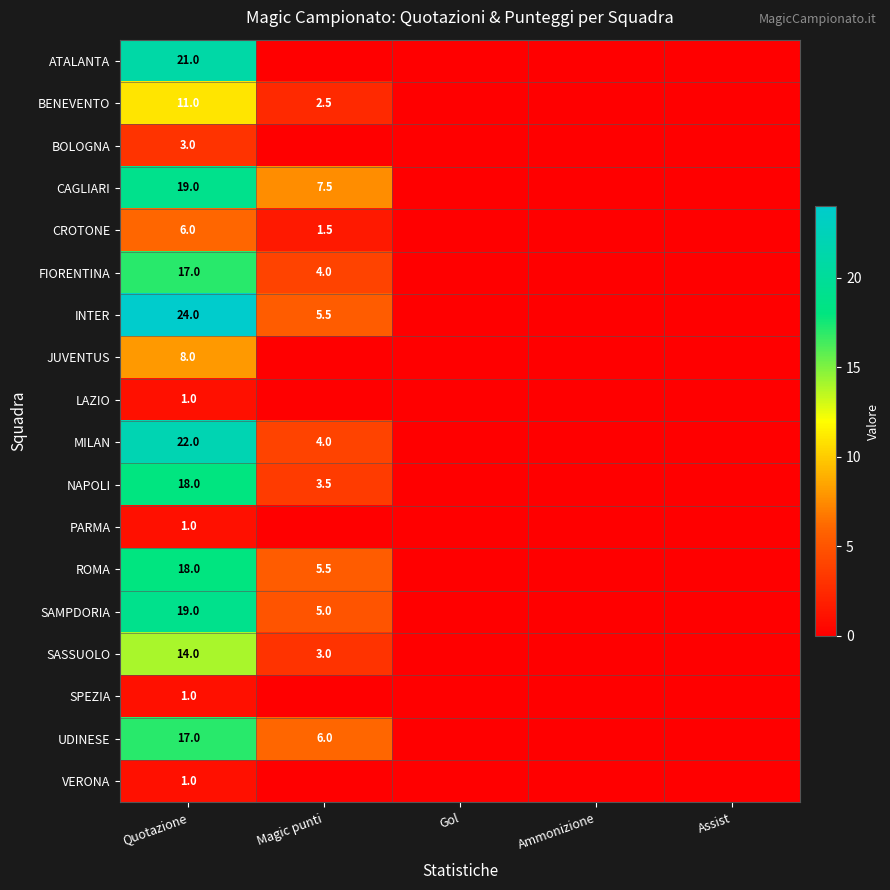

What is the difference between the highest and lowest values at Quotazione?

23.0